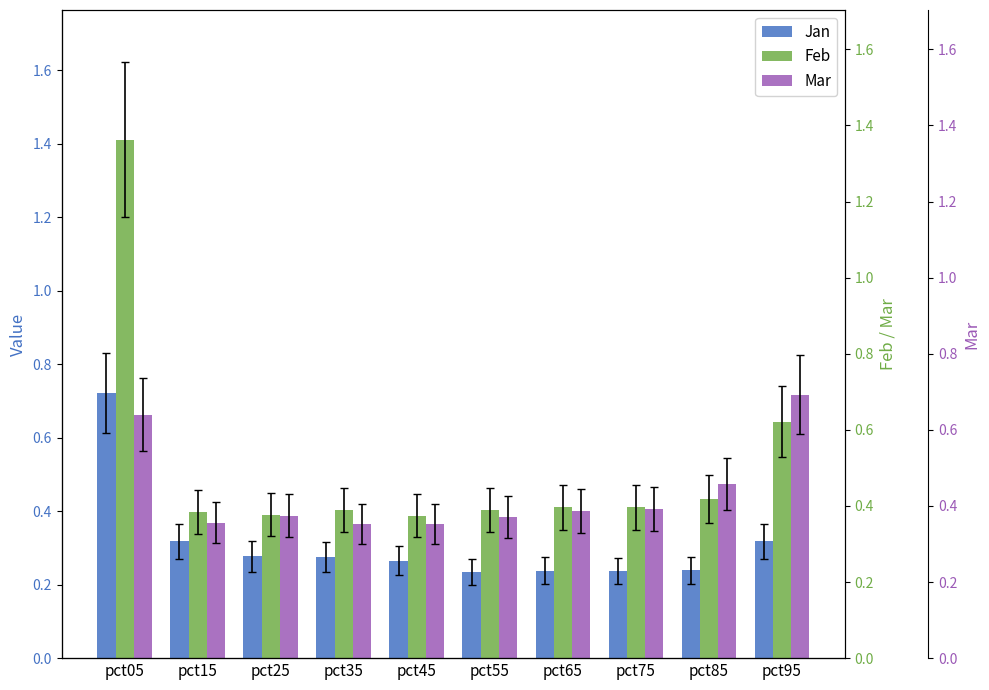

Where is Feb nearest to the value 0?

pct45